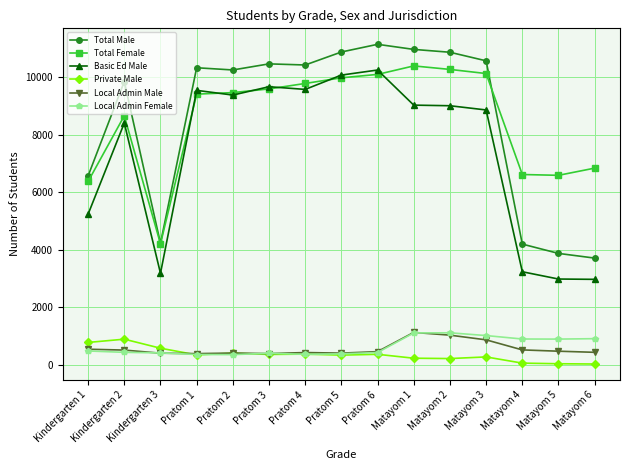

At which category does Total Male reach its first local valley?

Kindergarten 3